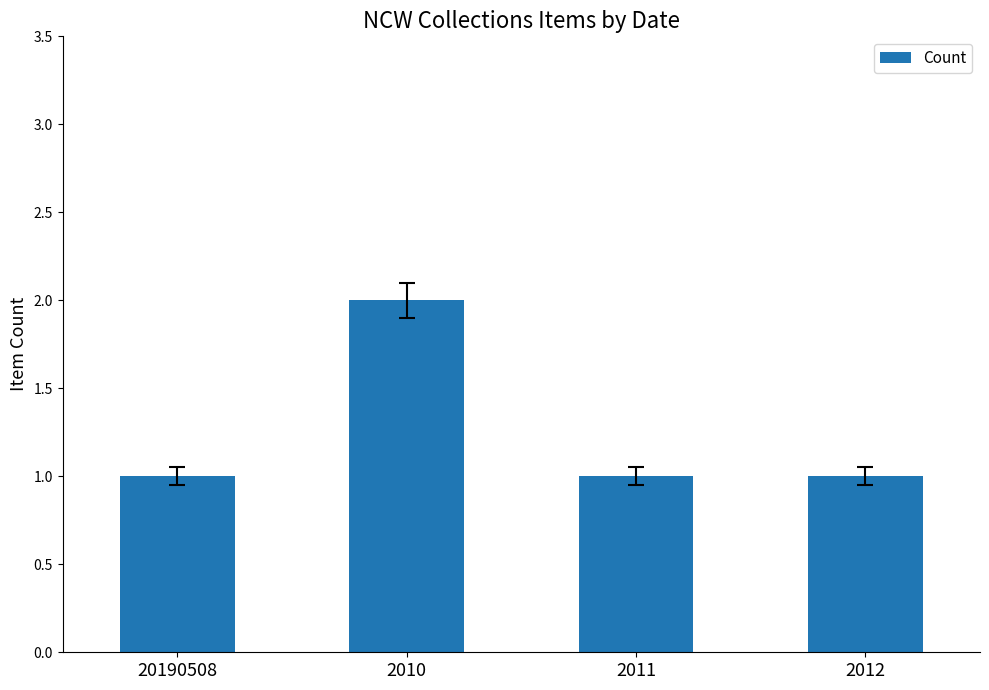

At which category does the chart reach its peak across all series?

2010